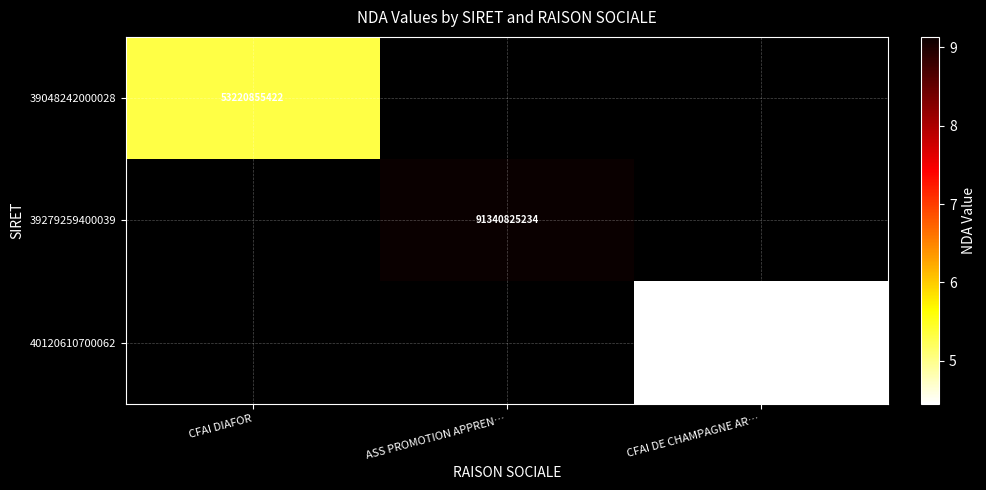

What is the spread (max minus min) of values at CFAI DIAFOR?

53220855422